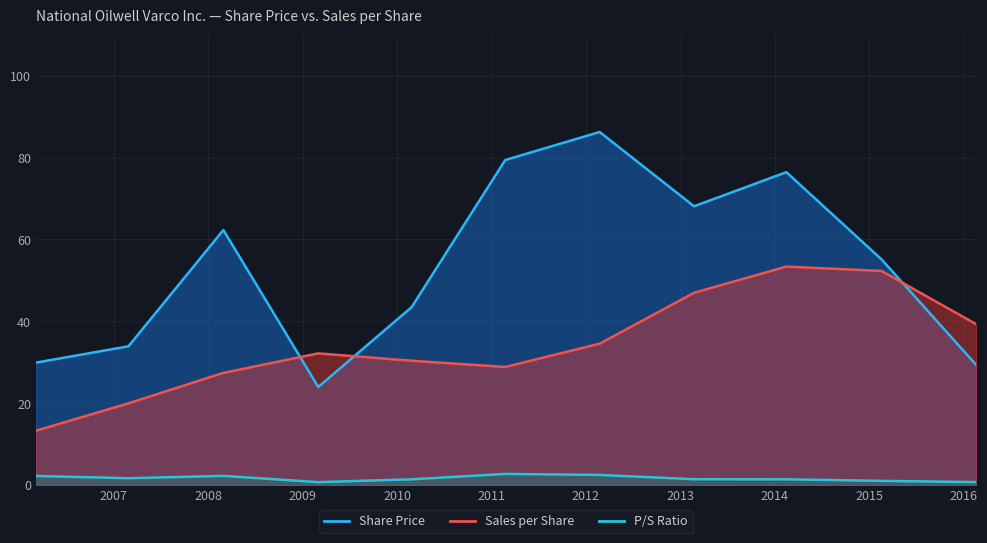

The value of Sales per Share at 2012-02-23 is 34.5. True or false?

True